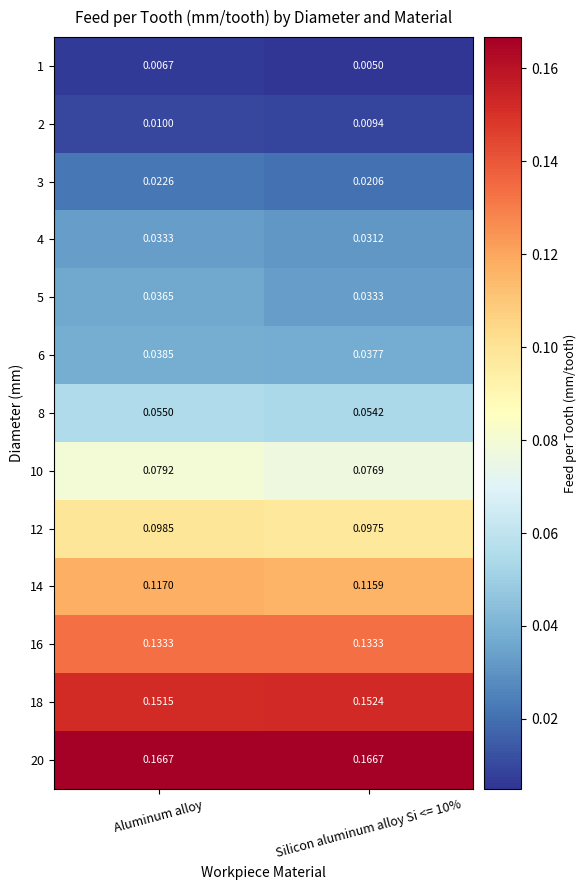

At which label does 18 reach its minimum?

Aluminum alloy